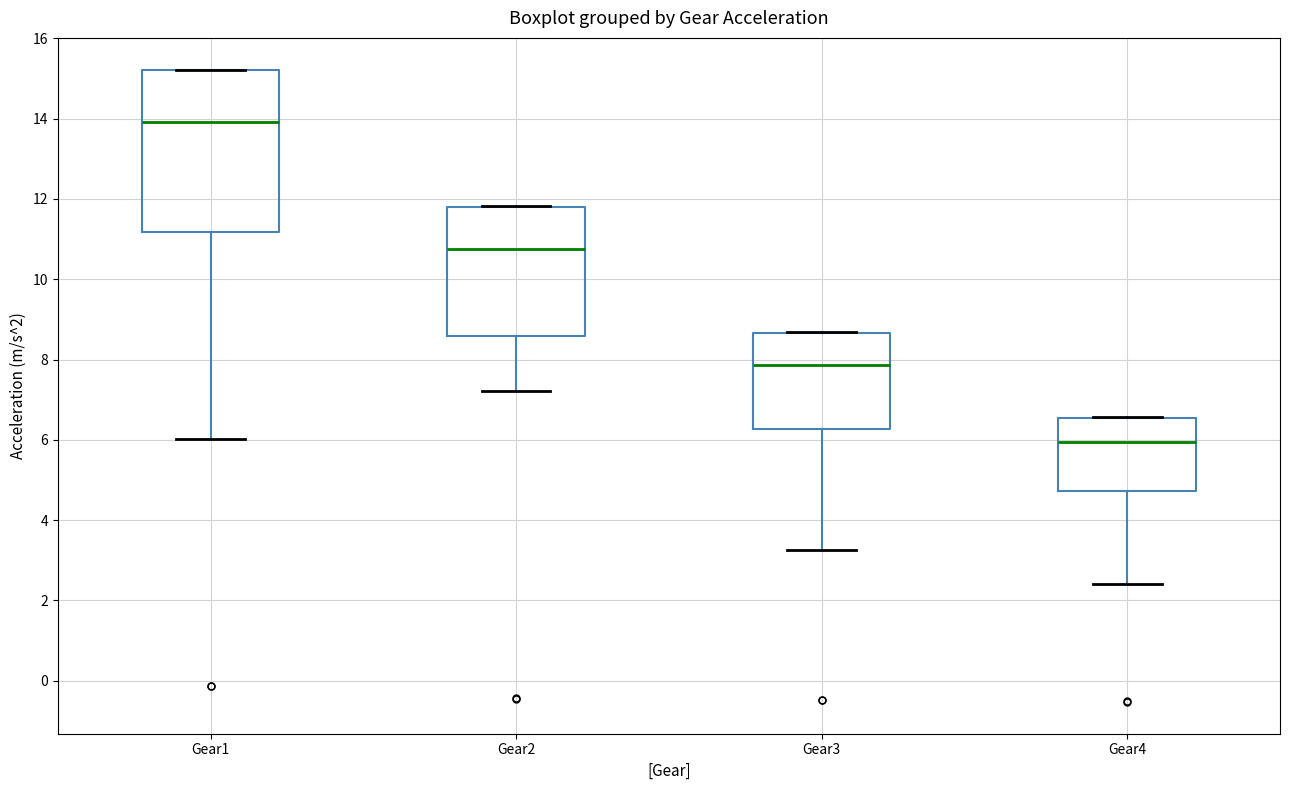

Reading left to right, transcribe this box plot: for each box, give where its median line is, the range the box spans, and where its two whiskers end, as read against the y-axis. The values are not printed on the chart, so give them approximately, as read against the axis.

Gear1: median 14.0, box 11.2 to 15.2, whiskers 6.0 to 15.2
Gear2: median 10.8, box 8.6 to 11.8, whiskers 7.2 to 11.8
Gear3: median 7.8, box 6.2 to 8.6, whiskers 3.2 to 8.6
Gear4: median 6.0, box 4.8 to 6.6, whiskers 2.4 to 6.6